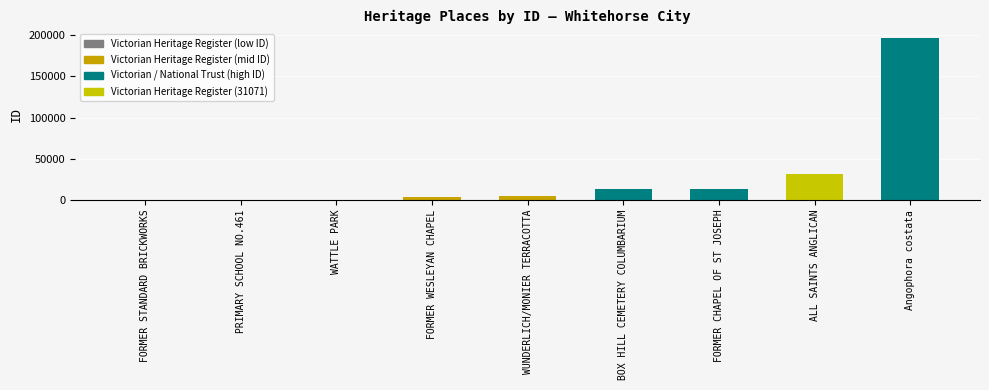

True or false: the data shows 250 at FORMER STANDARD BRICKWORKS.

False